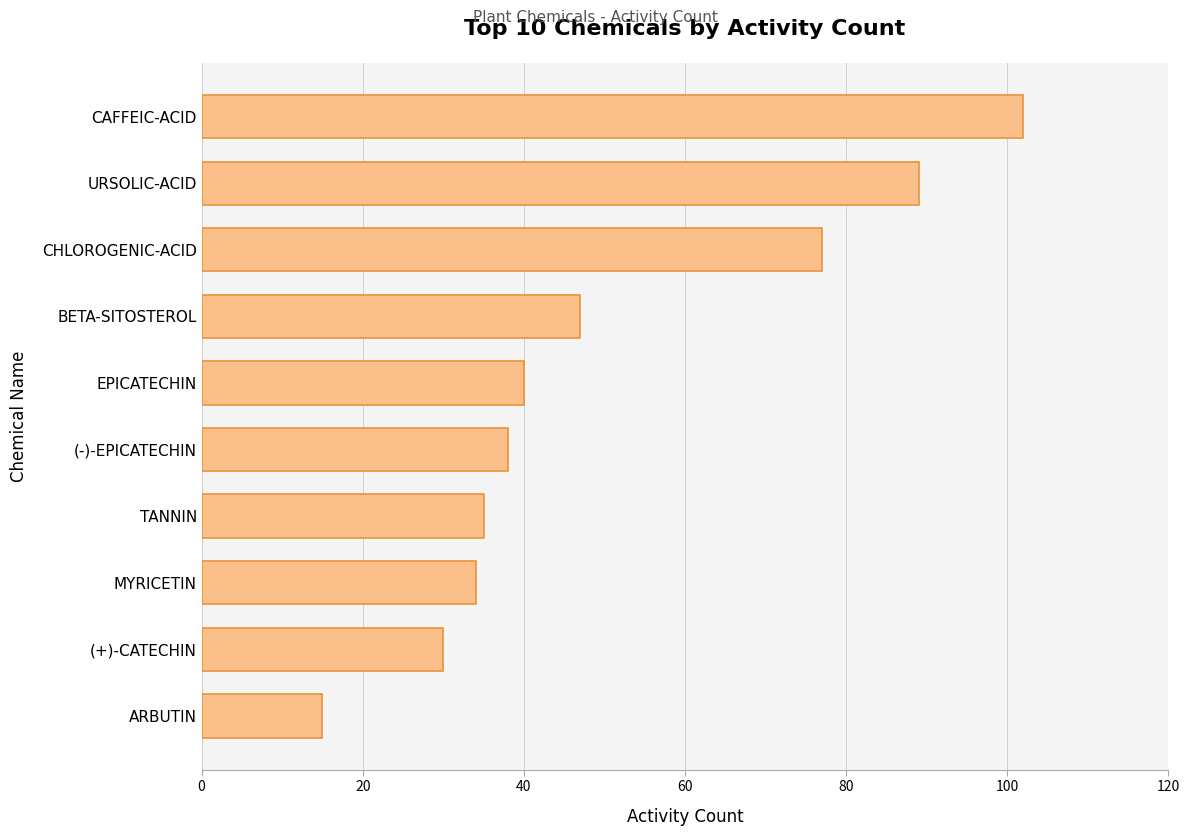

True or false: the data shows 45 at MYRICETIN.

False